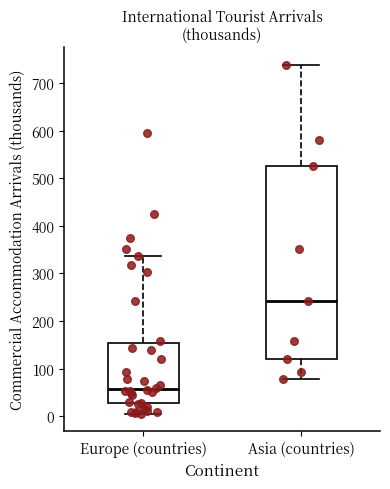

Reading left to right, transcribe this box plot: for each box, give where its median line is, the range the box spans, and where its two whiskers end, as read against the y-axis. The values are not printed on the chart, so give them approximately, as read against the axis.

Europe (countries): median 60, box 30 to 150, whiskers 10 to 340
Asia (countries): median 240, box 120 to 530, whiskers 80 to 740